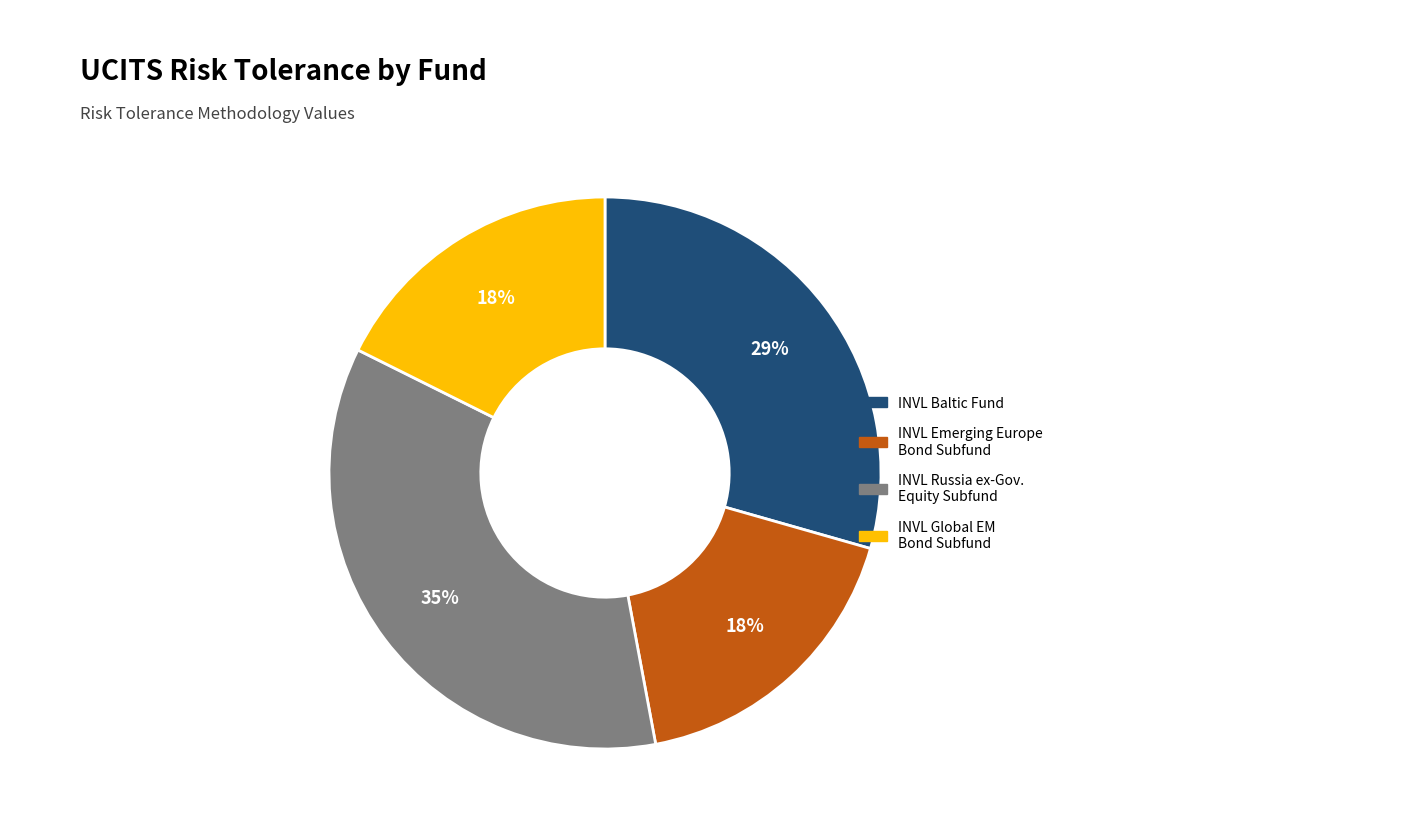

To the nearest percent, what is the average slice percentage?

25%